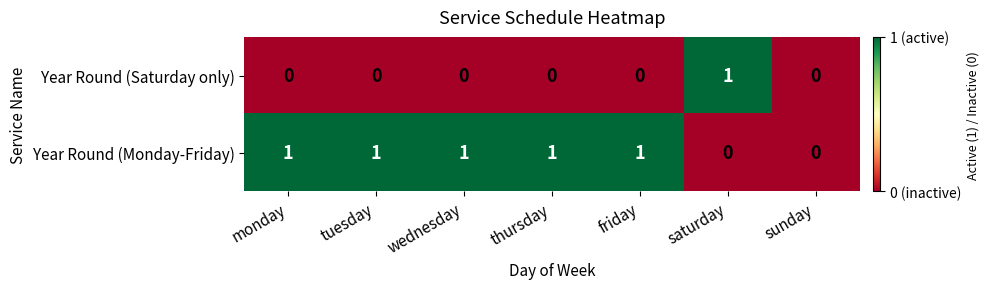

Which category has the highest value in the Year Round (Saturday only) series?

saturday